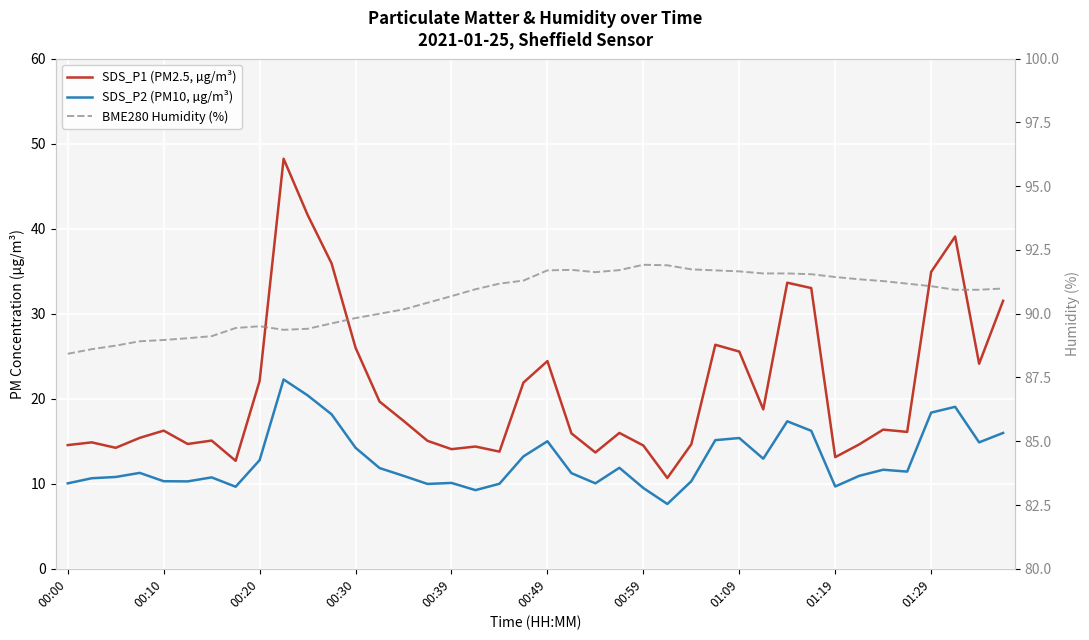

At which category does the chart reach its minimum across all series?

25